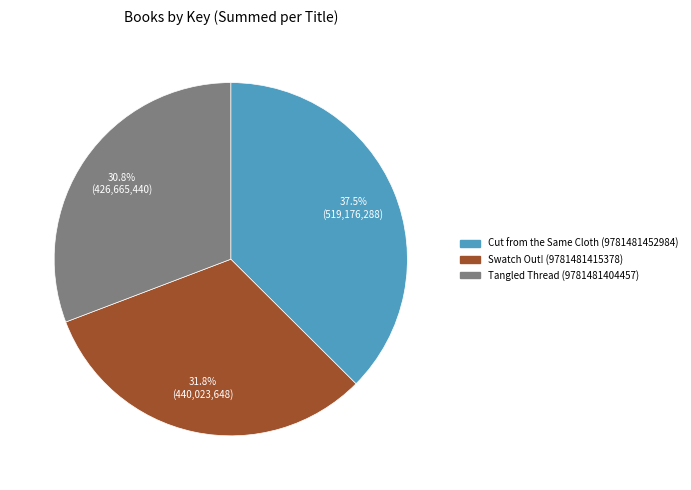

What is the ratio of the value at Swatch Out! (9781481415378) to the value at Cut from the Same Cloth (9781481452984)?

0.8